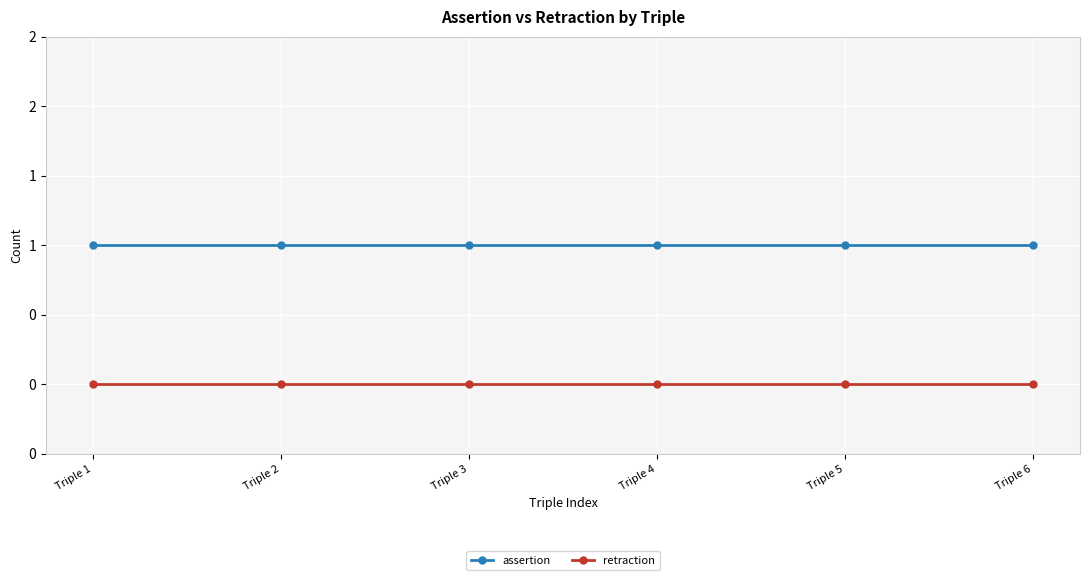

True or false: retraction has more than 1 interior local peaks.

False